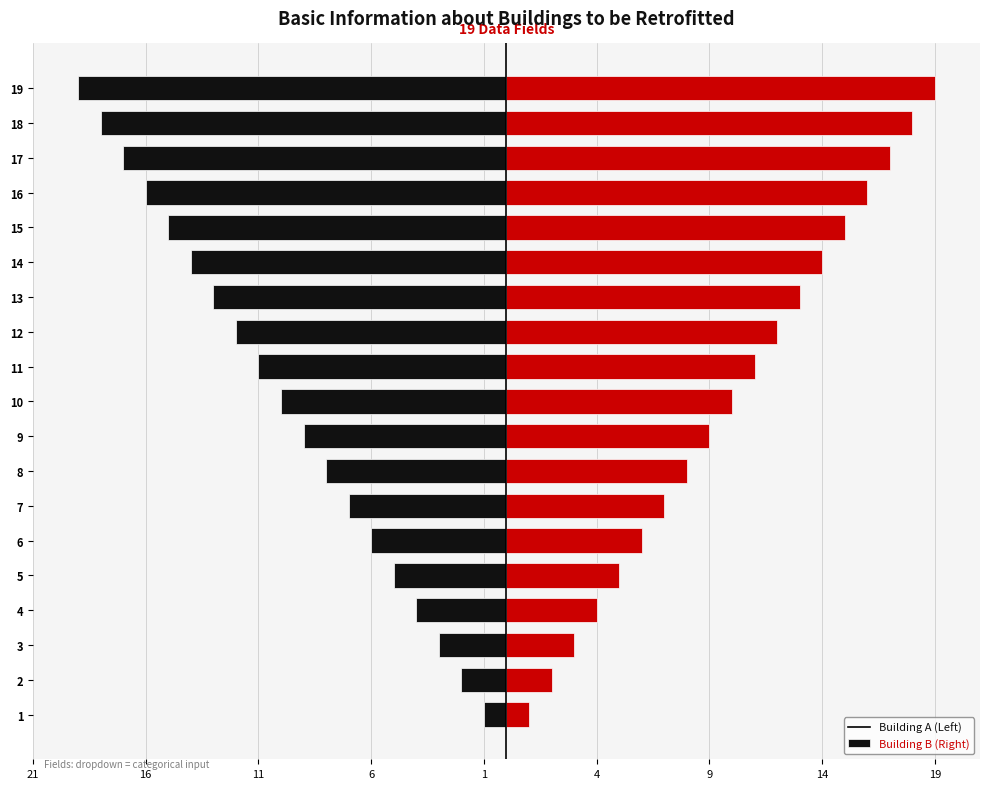

True or false: Left has a value of -3 at 11.

False